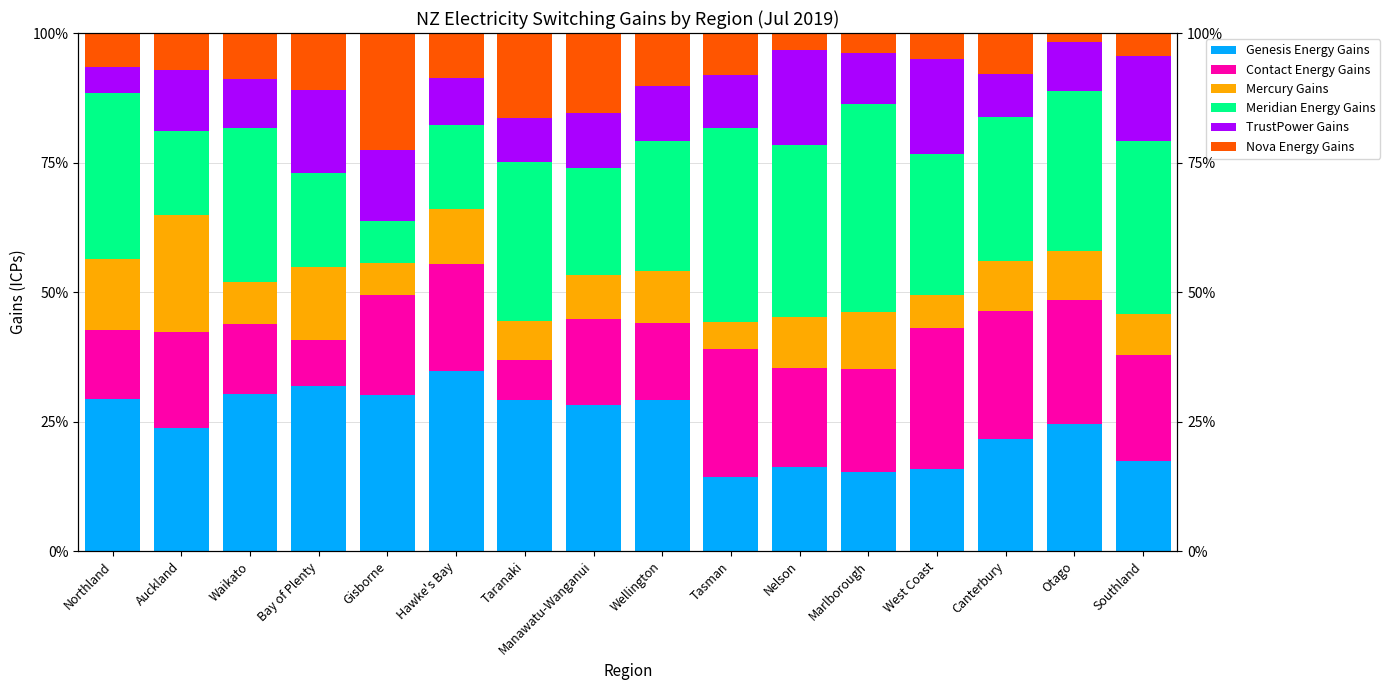

What value does the TrustPower Gains series have at Otago?

9.4